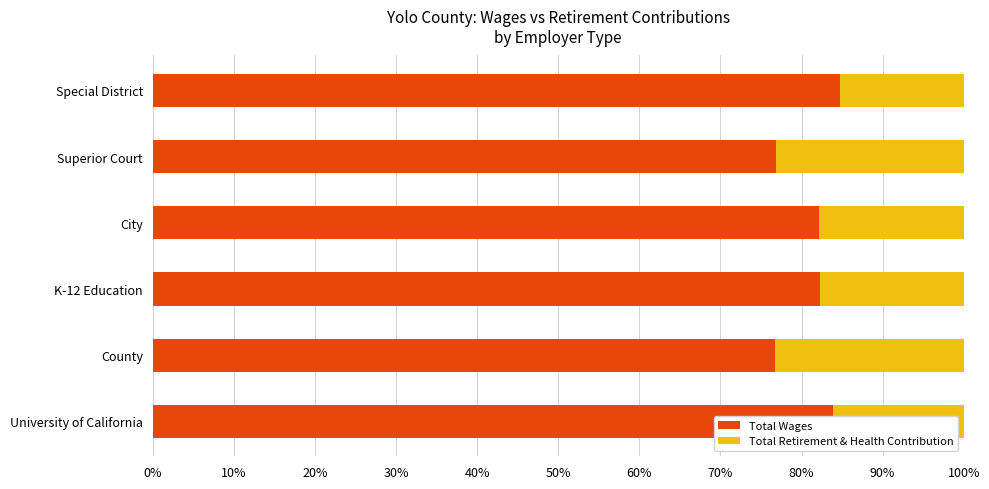

What is the difference between the maximum and second lowest values in the Total Wages series?

7.9